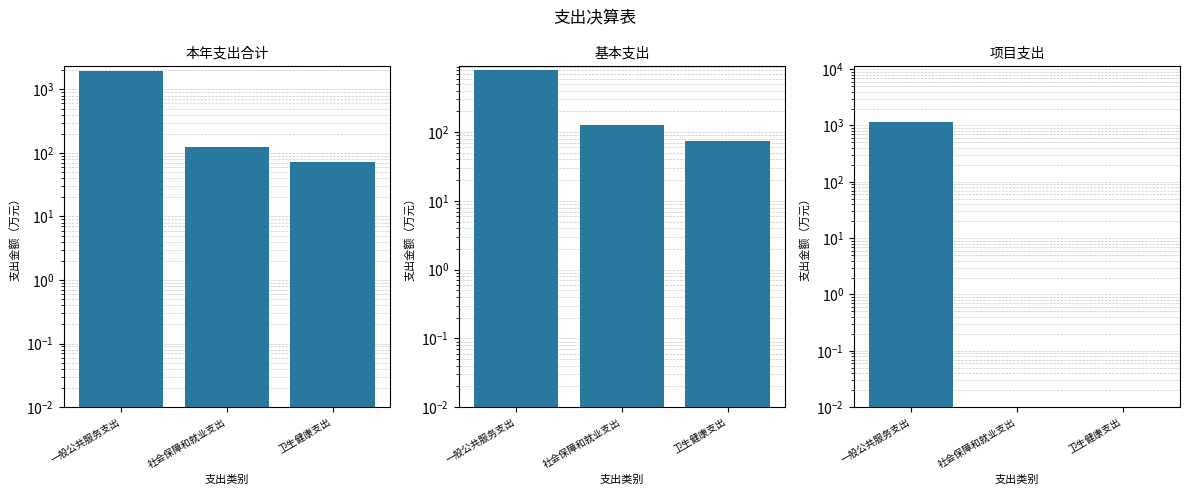

Is it true that 项目支出 equals 0.0 at 社会保障和就业支出?

True